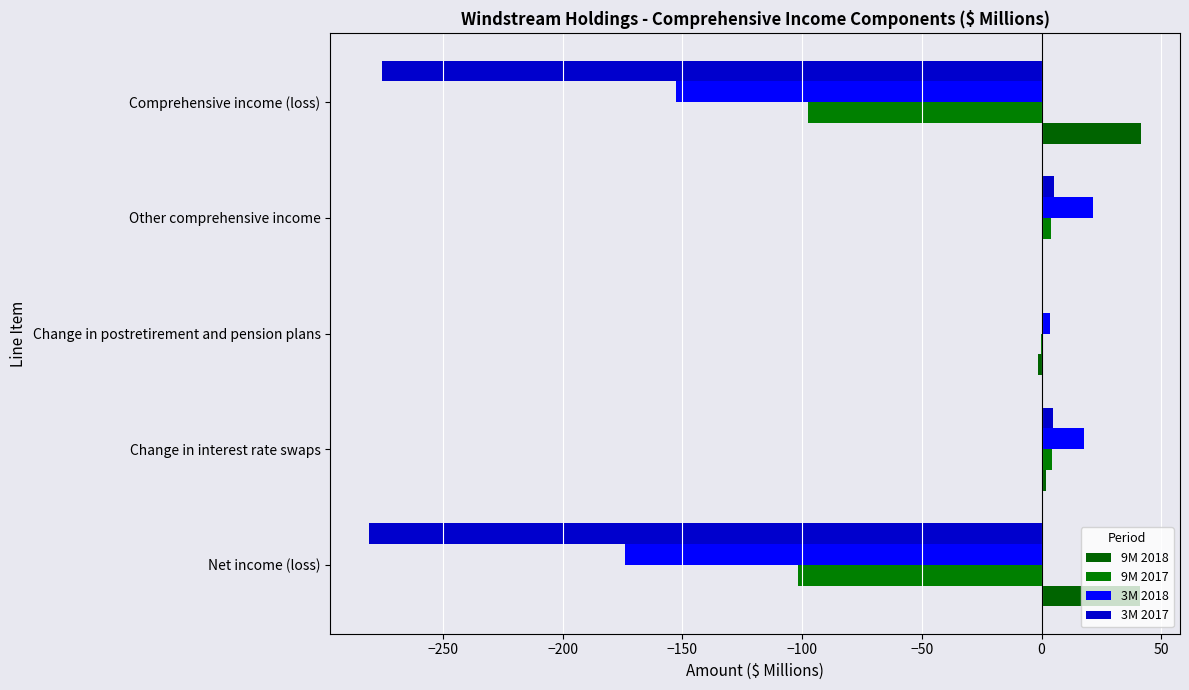

Reading left to right, transcribe all the data shown in this chart.

9M 2018: 41.3	2.0	-1.6	0.4	41.7
9M 2017: -101.5	4.2	-0.1	4.1	-97.4
3M 2018: -173.8	17.9	3.4	21.3	-152.5
3M 2017: -280.9	4.8	0.6	5.4	-275.5